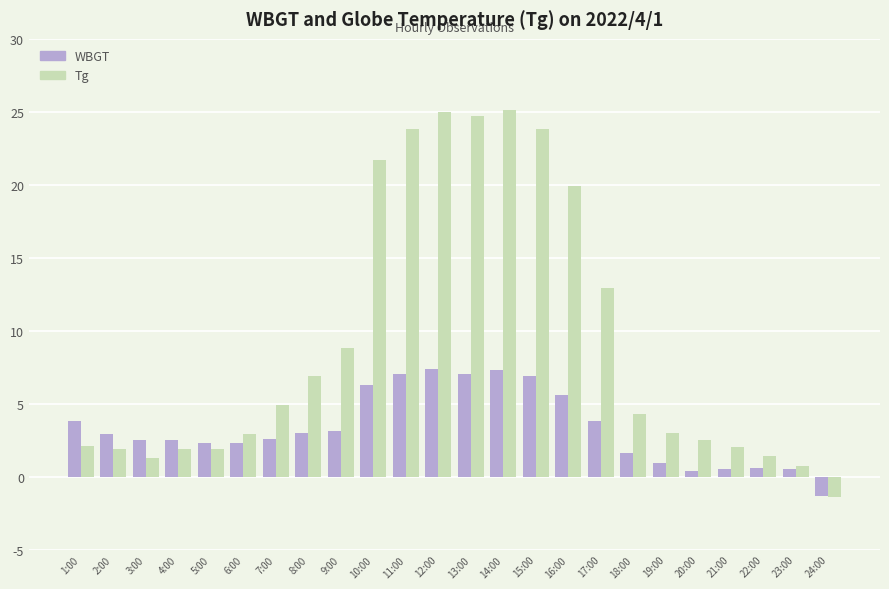

Which series has the largest total across all categories?

Tg